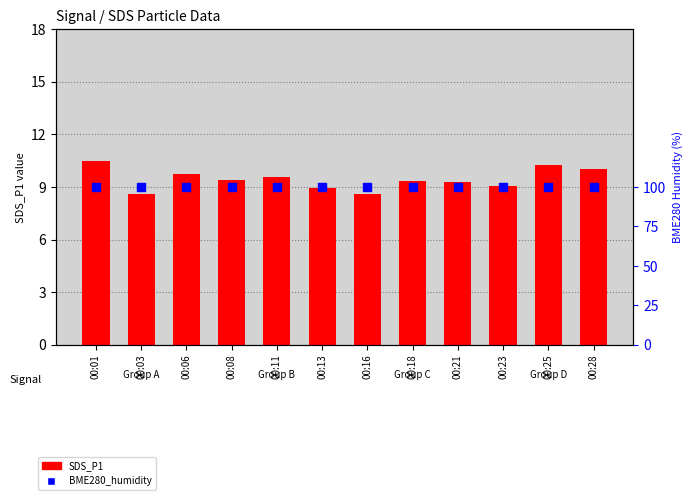

At how many categories does at least one series exceed 61?

12